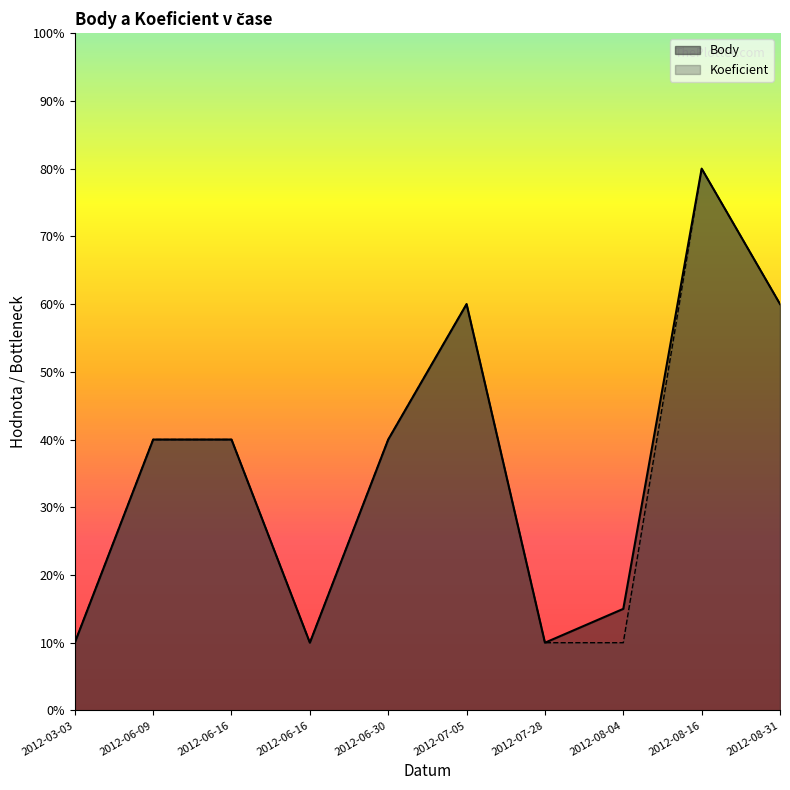

How many data points in Koeficient are less than 4?

4